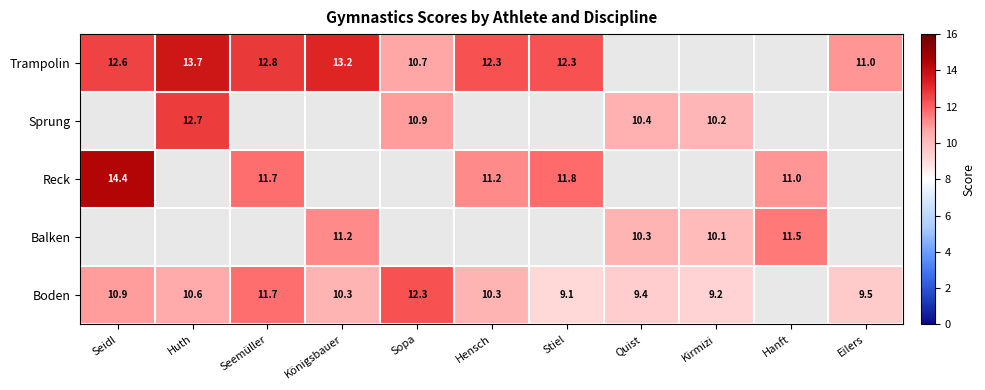

What is the sum of the Trampolin values at Sopa and Seemüller?

23.5